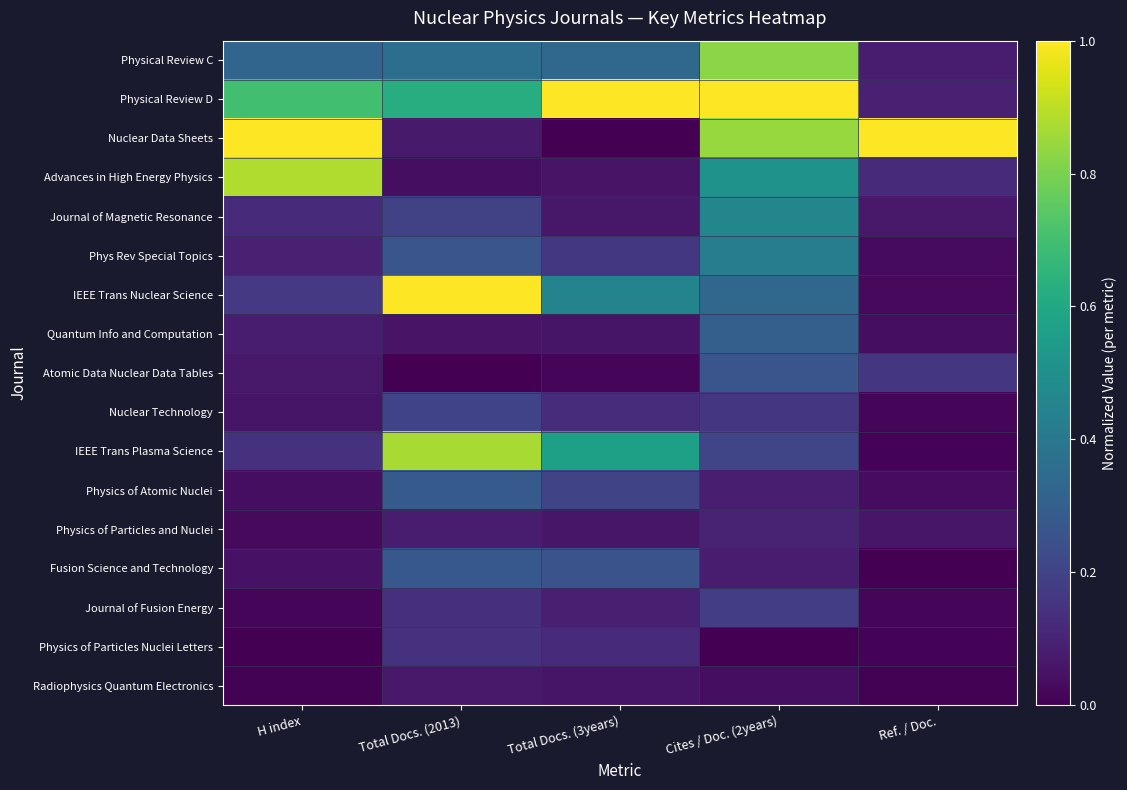

At which category is the sum across all series the highest?

Cites / Doc. (2years)